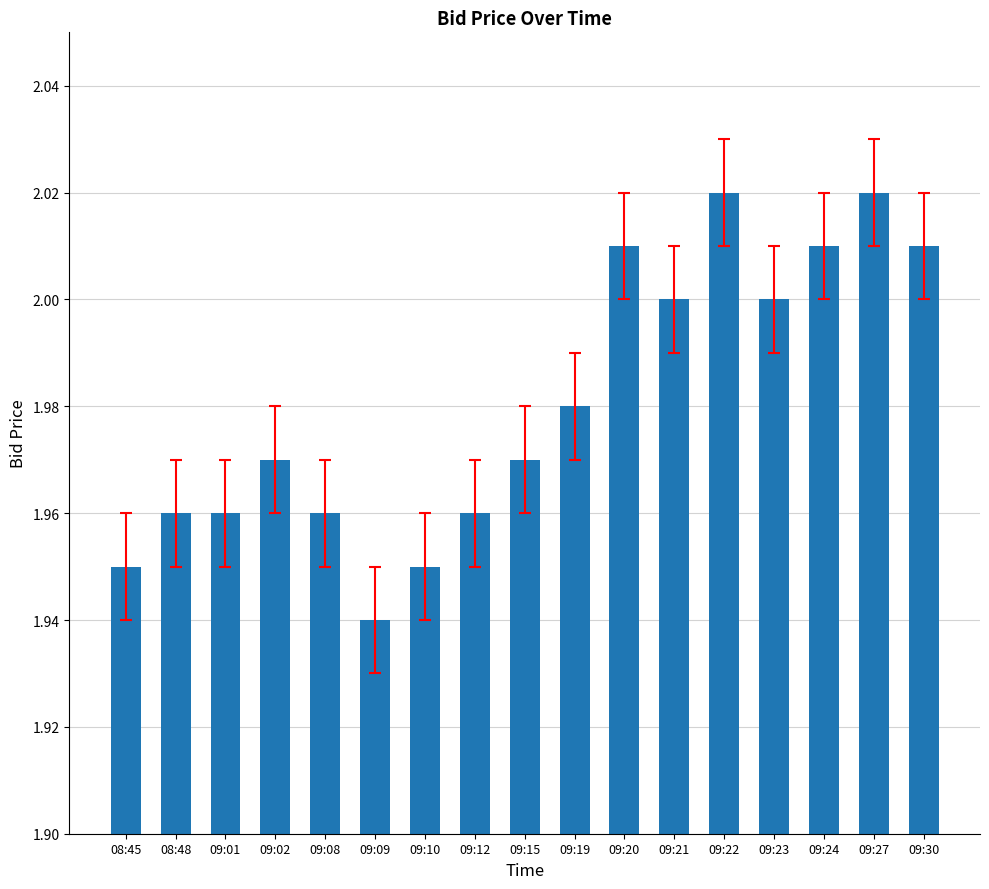

Count the values in the range 1 to 2.

12